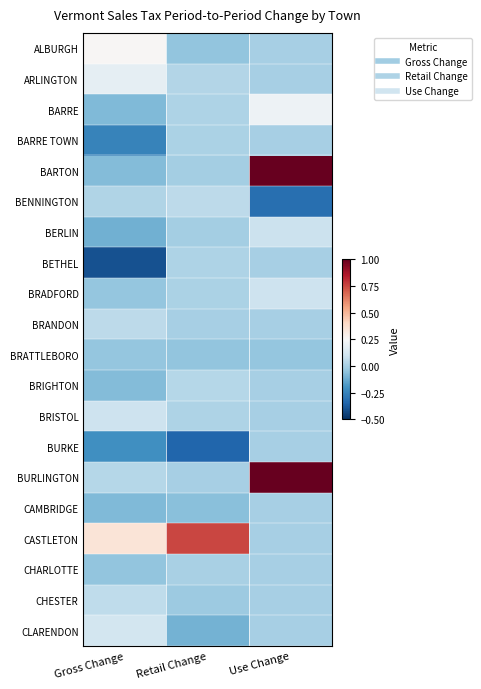

Reading left to right, list all the values displayed in this chart.

ALBURGH: Gross Change=0.3	Retail Change=-0.0	Use Change=0.0
ARLINGTON: Gross Change=0.2	Retail Change=0.0	Use Change=0.0
BARRE: Gross Change=-0.1	Retail Change=0.0	Use Change=0.2
BARRE TOWN: Gross Change=-0.3	Retail Change=0.0	Use Change=0.0
BARTON: Gross Change=-0.1	Retail Change=-0.0	Use Change=1.0
BENNINGTON: Gross Change=0.0	Retail Change=0.1	Use Change=-0.3
BERLIN: Gross Change=-0.1	Retail Change=-0.0	Use Change=0.1
BETHEL: Gross Change=-0.4	Retail Change=0.0	Use Change=0.0
BRADFORD: Gross Change=-0.0	Retail Change=0.0	Use Change=0.1
BRANDON: Gross Change=0.1	Retail Change=-0.0	Use Change=0.0
BRATTLEBORO: Gross Change=-0.0	Retail Change=-0.0	Use Change=-0.0
BRIGHTON: Gross Change=-0.1	Retail Change=0.0	Use Change=0.0
BRISTOL: Gross Change=0.1	Retail Change=0.0	Use Change=0.0
BURKE: Gross Change=-0.2	Retail Change=-0.3	Use Change=0.0
BURLINGTON: Gross Change=0.0	Retail Change=0.0	Use Change=1.0
CAMBRIDGE: Gross Change=-0.1	Retail Change=-0.1	Use Change=0.0
CASTLETON: Gross Change=0.3	Retail Change=0.8	Use Change=0.0
CHARLOTTE: Gross Change=-0.0	Retail Change=0.0	Use Change=0.0
CHESTER: Gross Change=0.1	Retail Change=-0.0	Use Change=0.0
CLARENDON: Gross Change=0.1	Retail Change=-0.1	Use Change=0.0